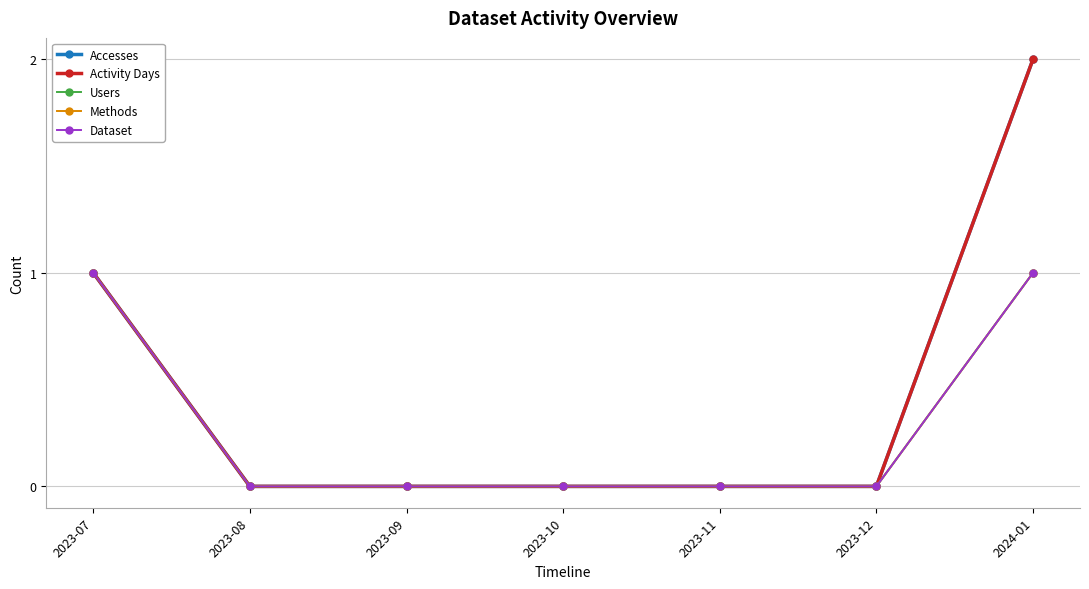

What position from the left is 2023-08?

2